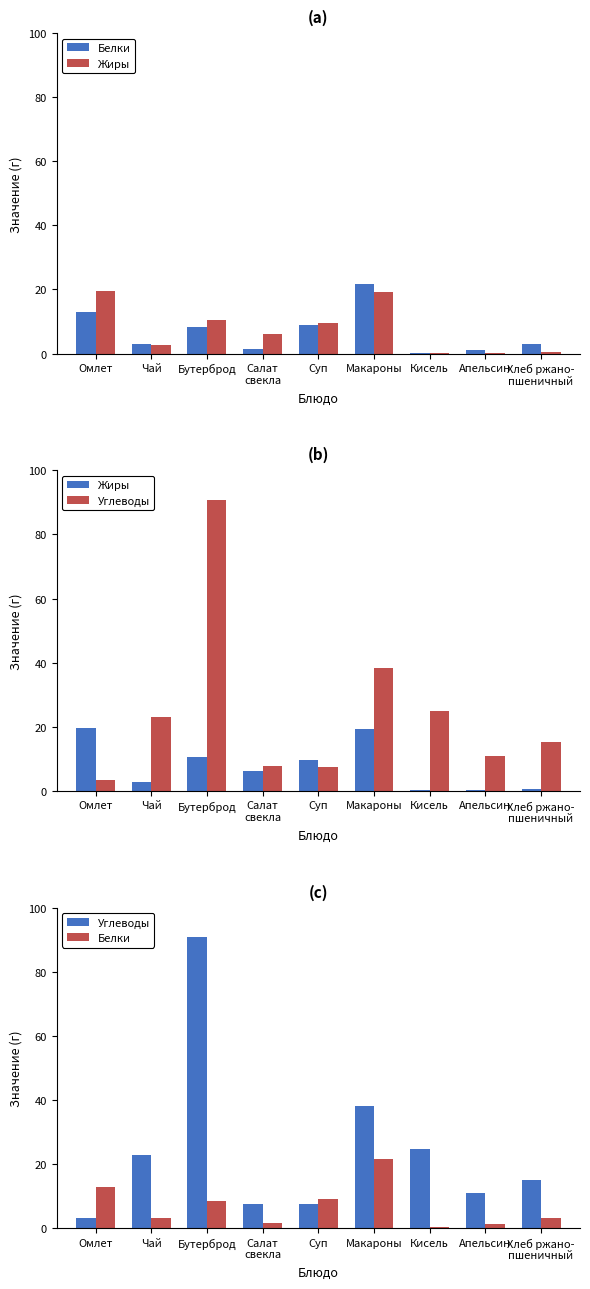

List the labels in order of Белки value, smallest first.

Кисель, Апельсин, Салат
свекла, Чай, Хлеб ржано-
пшеничный, Бутерброд, Суп, Омлет, Макароны